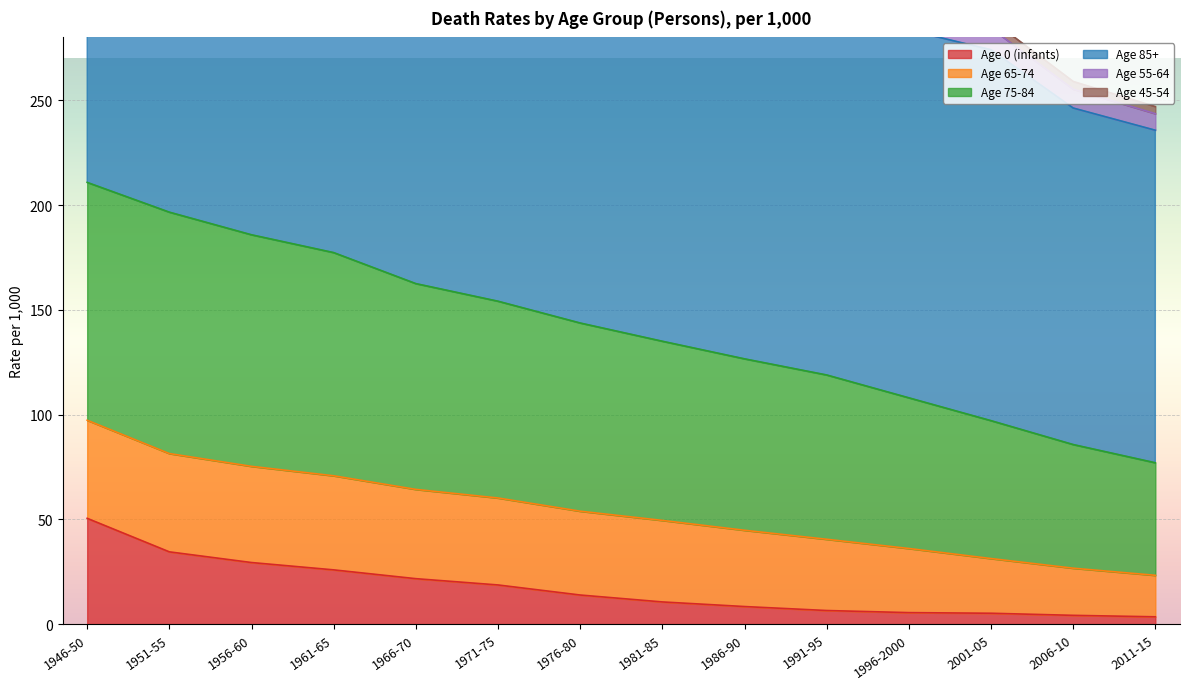

True or false: Age 85+ and Age 0 (infants) intersect in this chart.

False